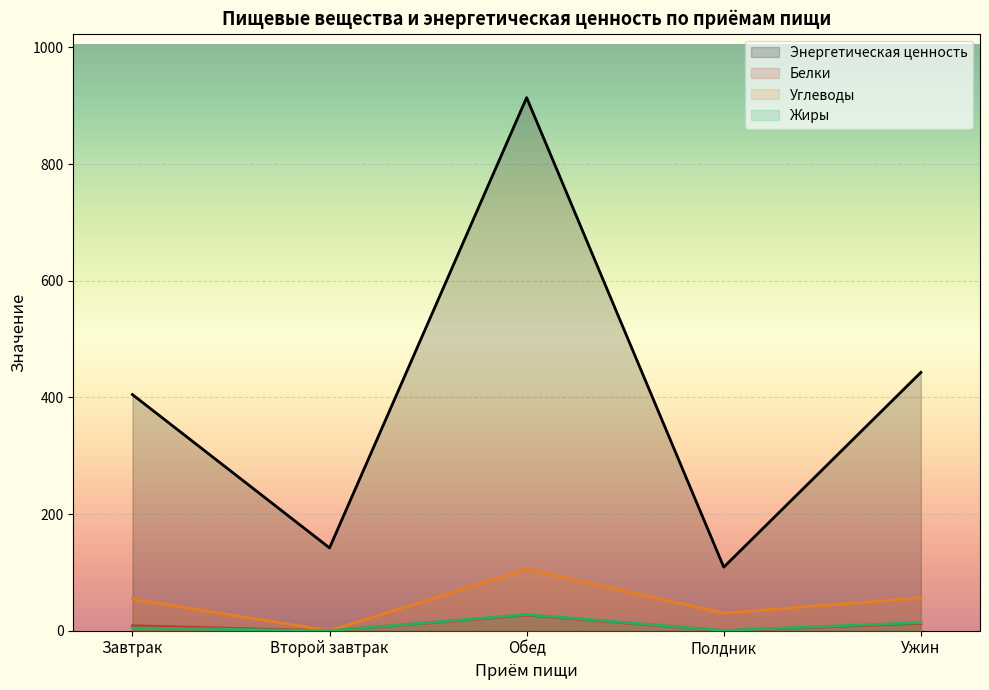

In Энергетическая ценность, how many points are lower than both neighbors (excluding endpoints)?

2